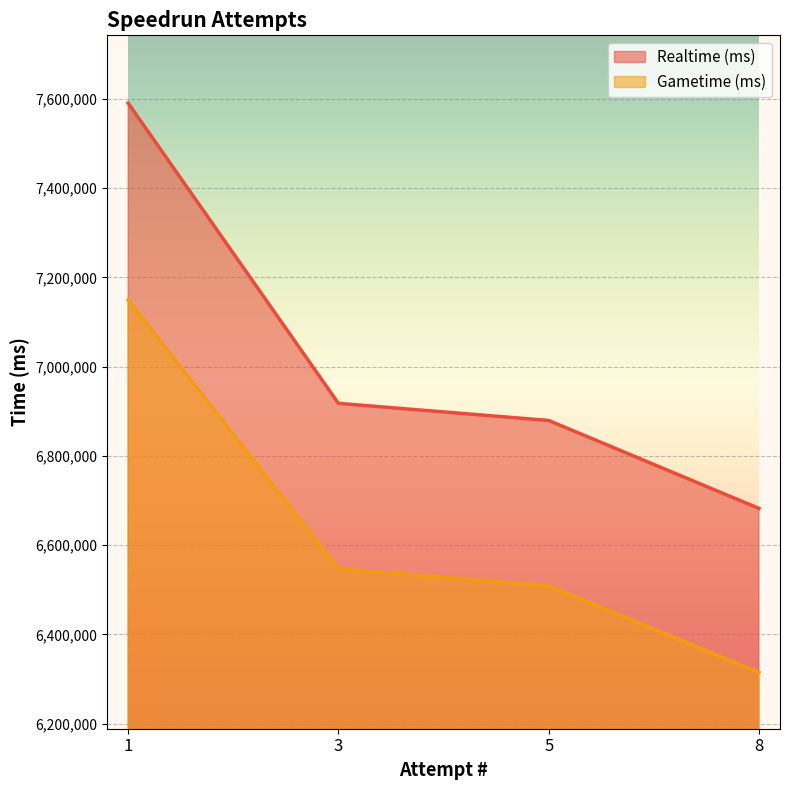

At how many categories does at least one series exceed 6413653?

4